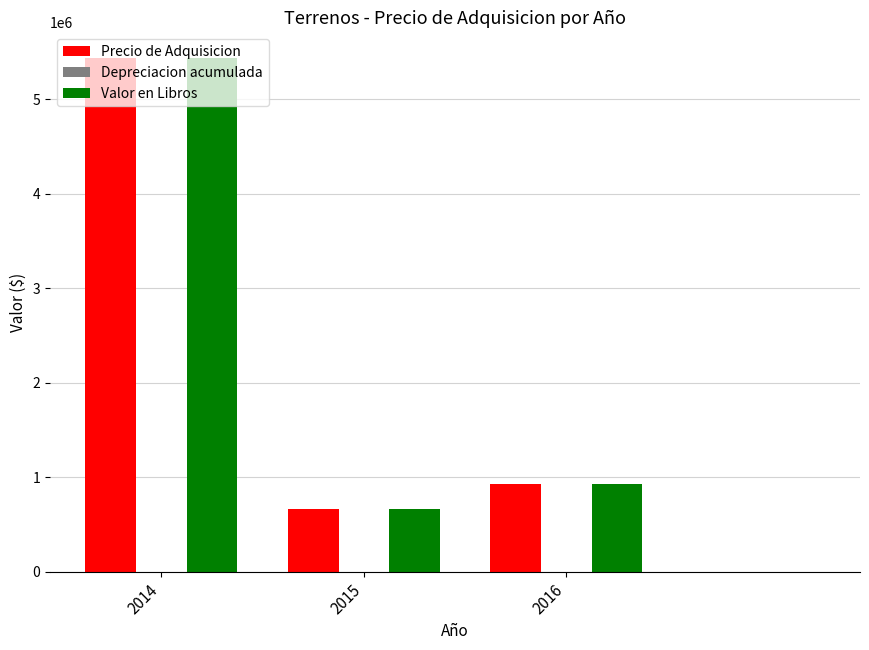

What is the total value across all series at 2014?

10869912.4